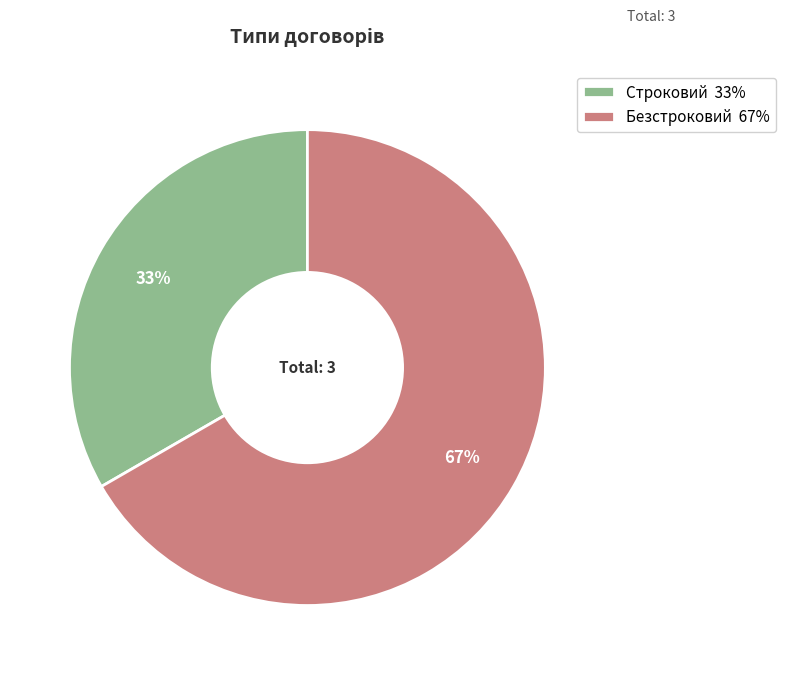

Rank the categories by value from highest to lowest.

Безстроковий, Строковий